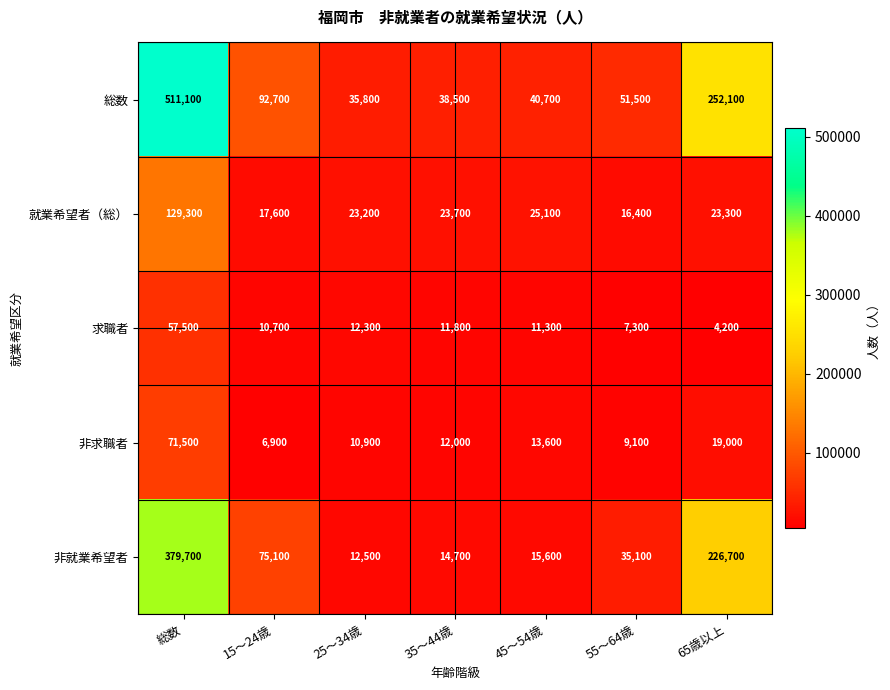

List the series in order of their peak value, highest first.

総数, 非就業希望者, 就業希望者（総）, 非求職者, 求職者